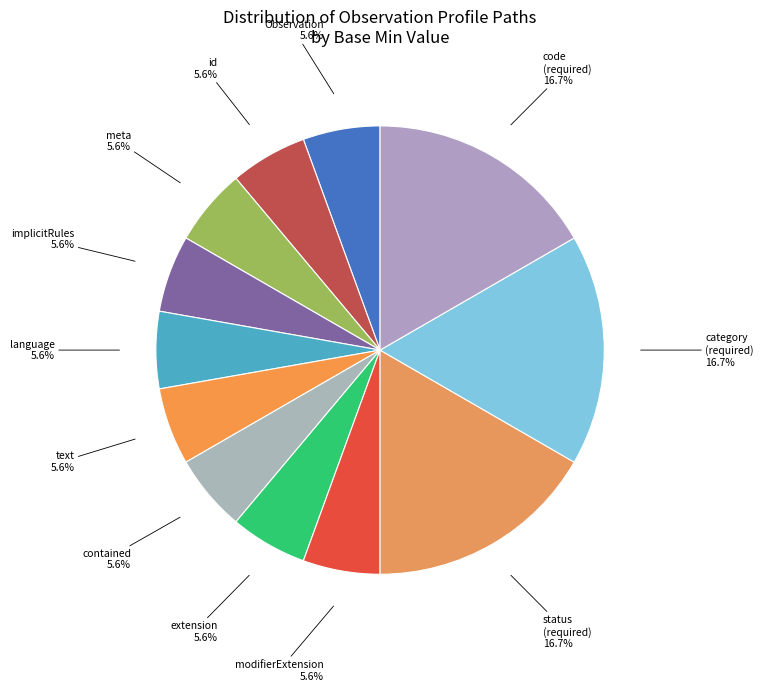

Does any single category account for the majority?

No